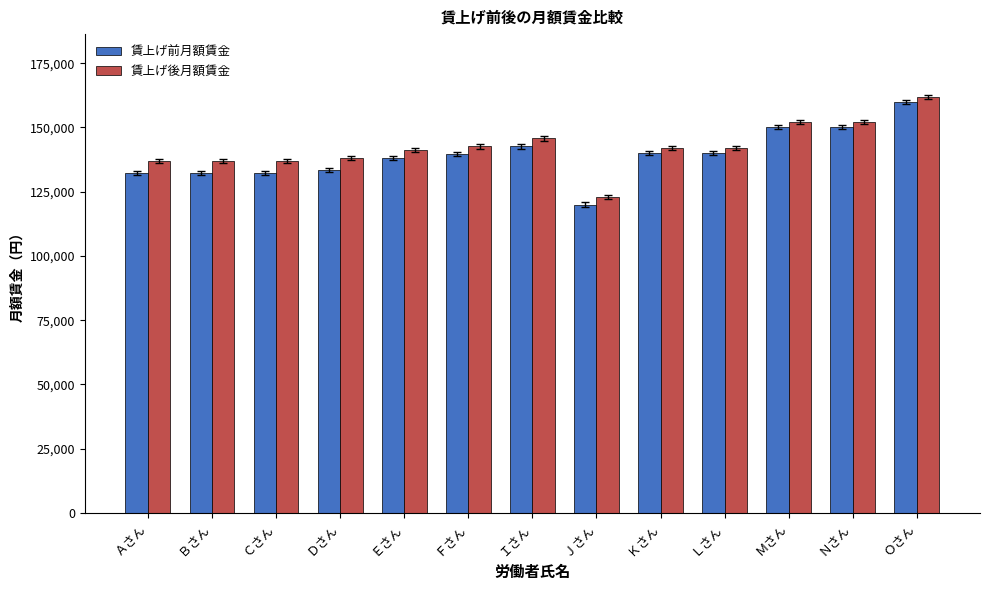

What is the approximate value of 賃上げ後月額賃金 at Ｅさん, to the nearest 10?

141050